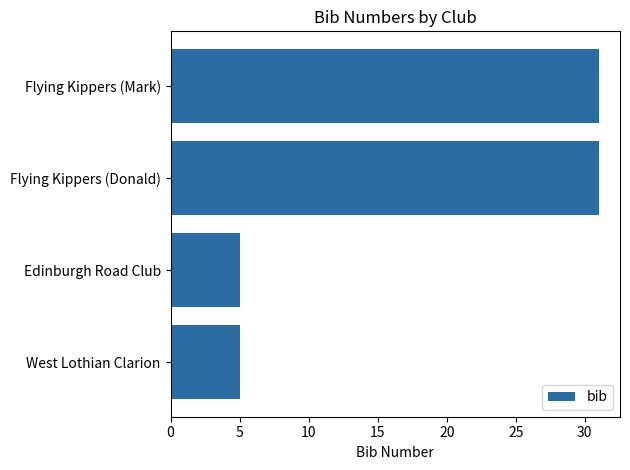

Reading bottom to top, transcribe all the data shown in this chart.

5	5	31	31